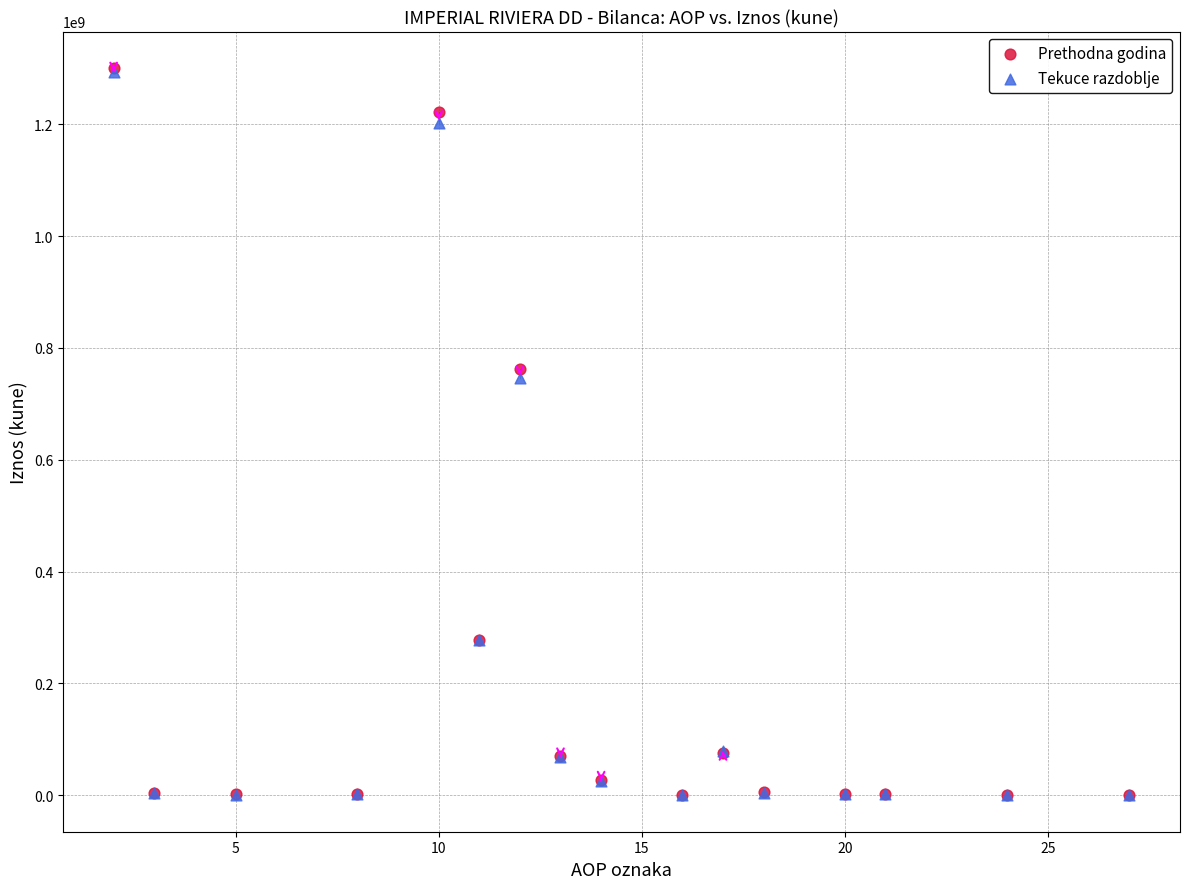

Which series has the largest Y range (max minus min)?

Prethodna godina